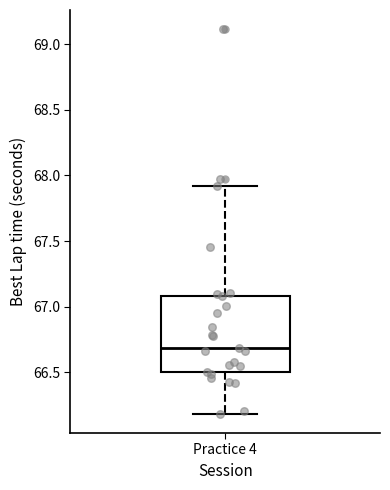

Read this box plot against the y-axis: the position of the median line, the range covered by the box, and the ends of both whiskers. The values are not printed on the chart, so give them approximately, as read against the axis.

median 66.7, box 66.5 to 67.1, whiskers 66.2 to 67.9